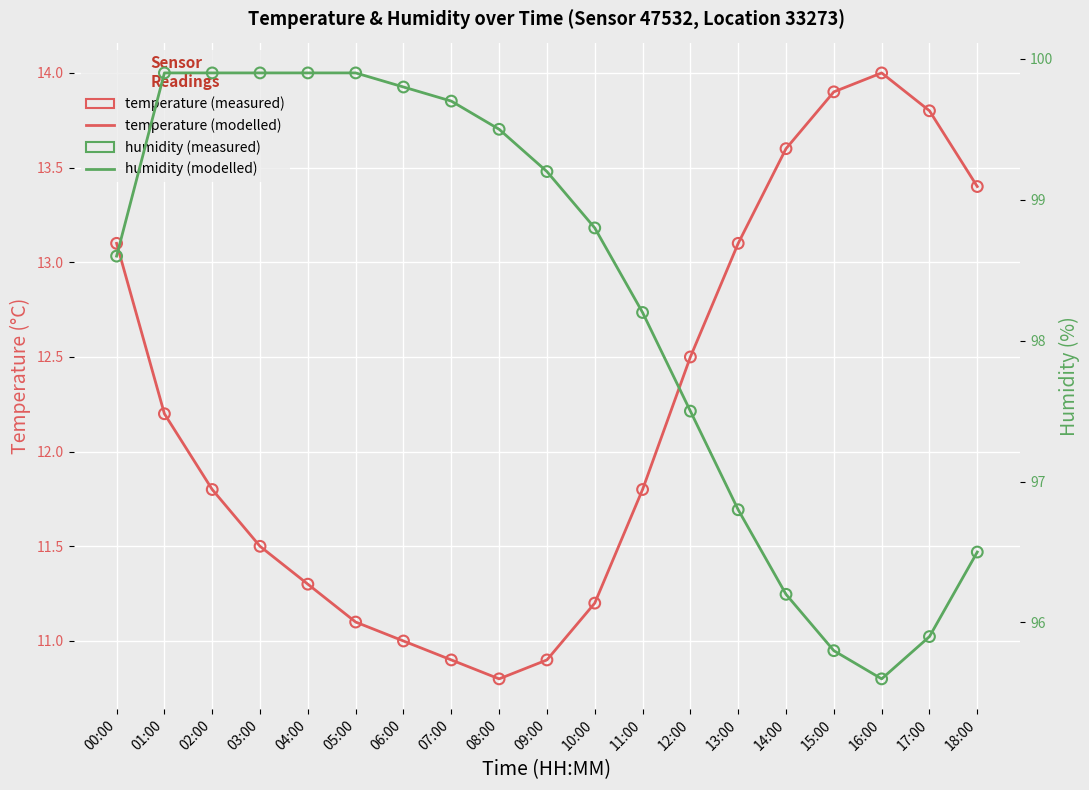

Which series reaches the maximum Y coordinate?

humidity (modelled)